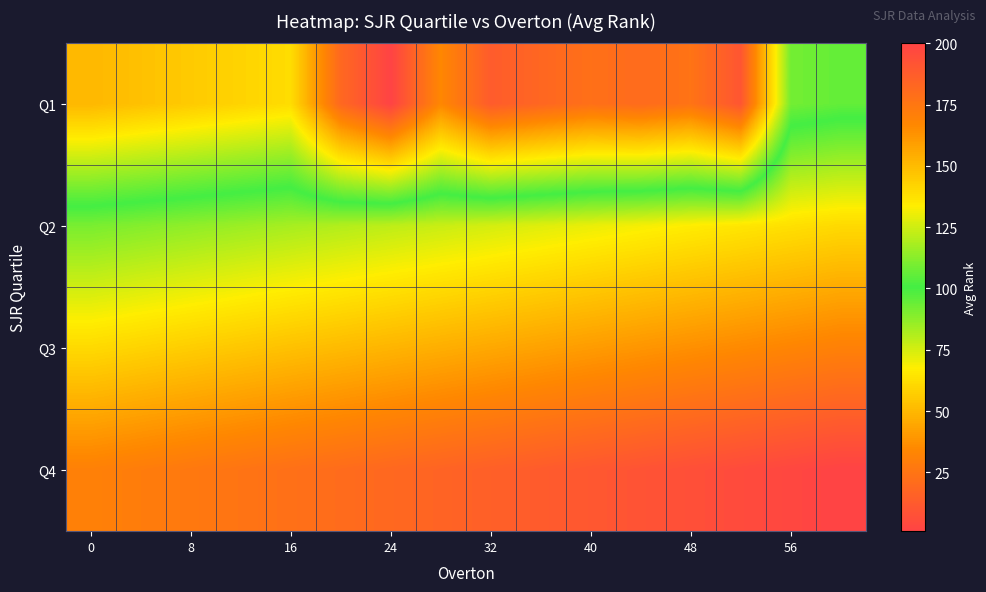

Rank the series by their maximum value, from highest to lowest.

Q4, Q3, Q2, Q1